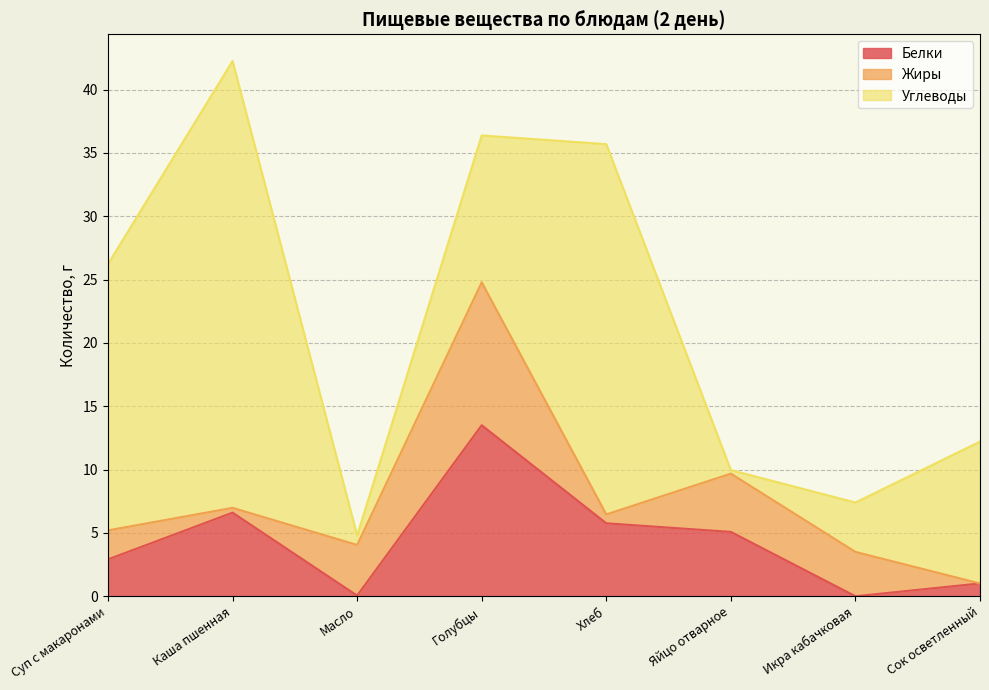

After their last crossing, which series has the higher values: Углеводы or Жиры?

Углеводы